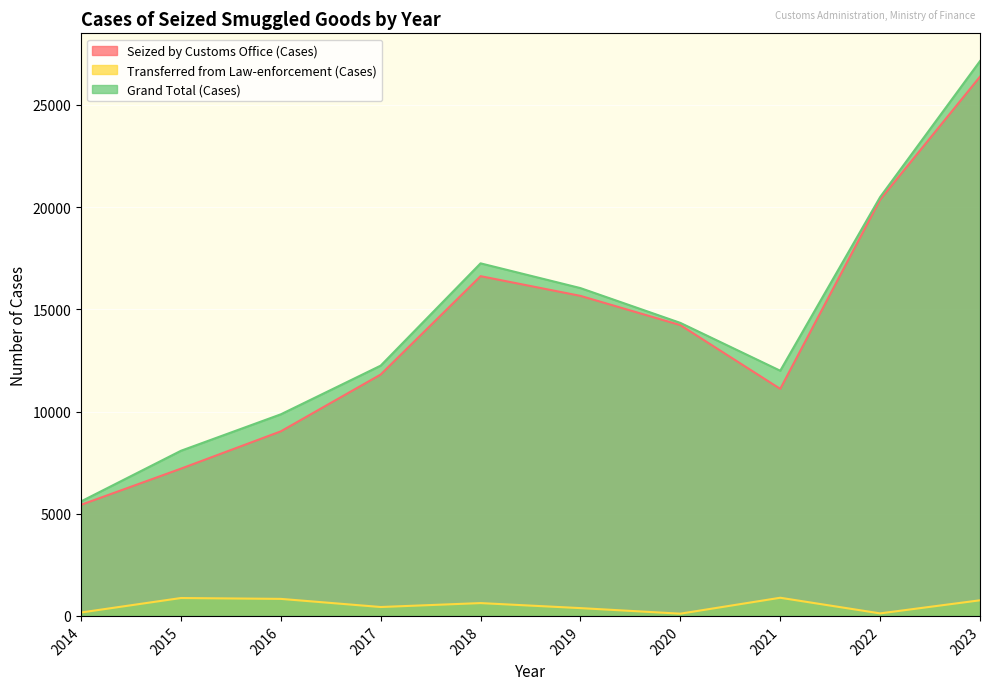

How many interior local peaks does the Grand Total (Cases) series have?

1